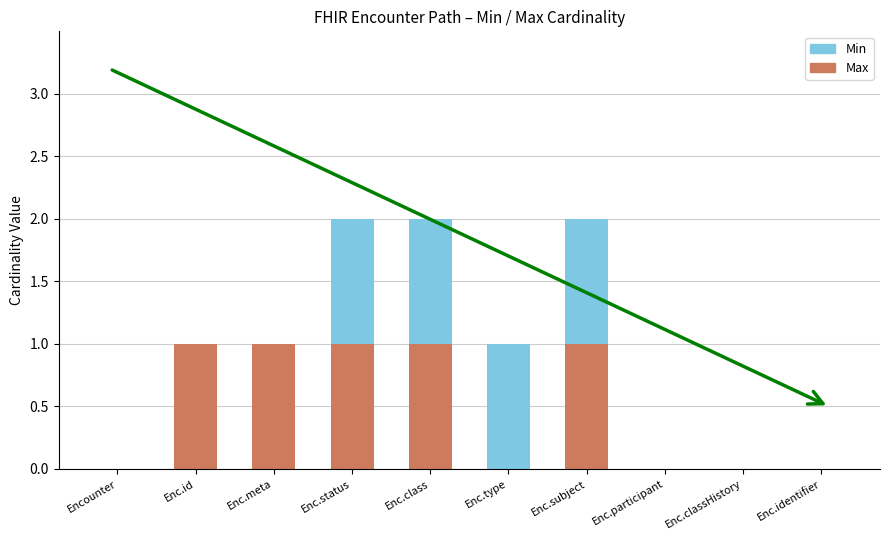

Reading left to right, what are the values for Max?

Encounter=0	Enc.id=1	Enc.meta=1	Enc.status=1	Enc.class=1	Enc.type=0	Enc.subject=1	Enc.participant=0	Enc.classHistory=0	Enc.identifier=0